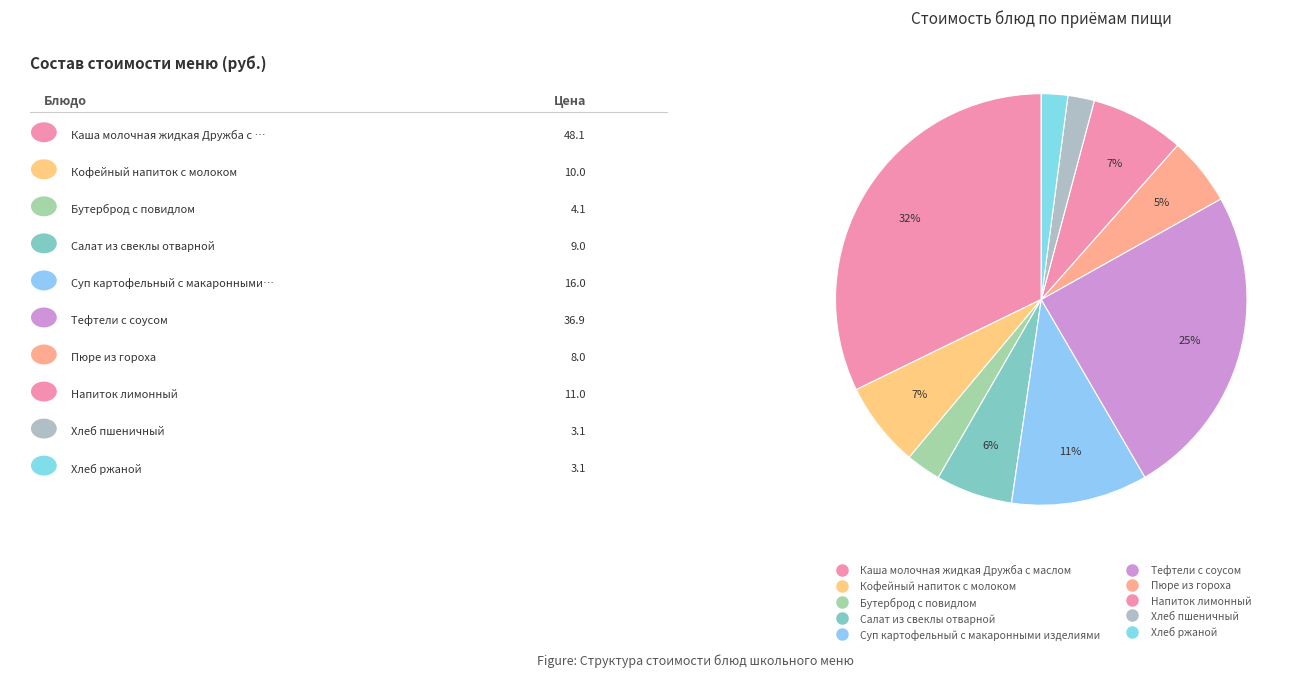

True or false: Хлеб пшеничный accounts for 1% of the total.

False